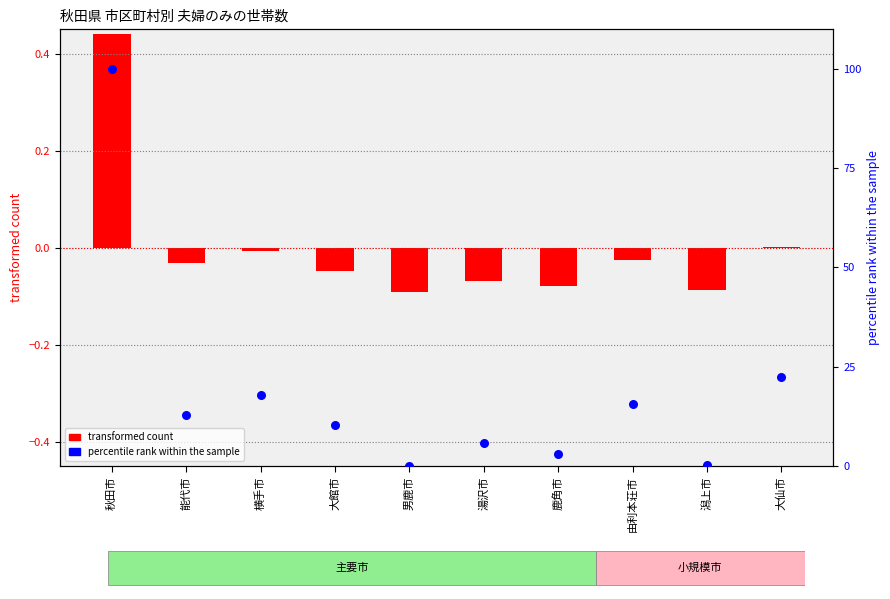

Which series contains the highest Y value?

percentile rank within the sample